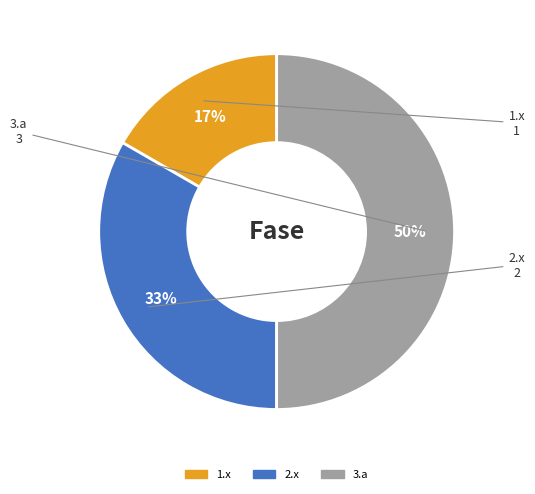

To the nearest percent, what is the difference between the largest and smallest slice percentages?

33%